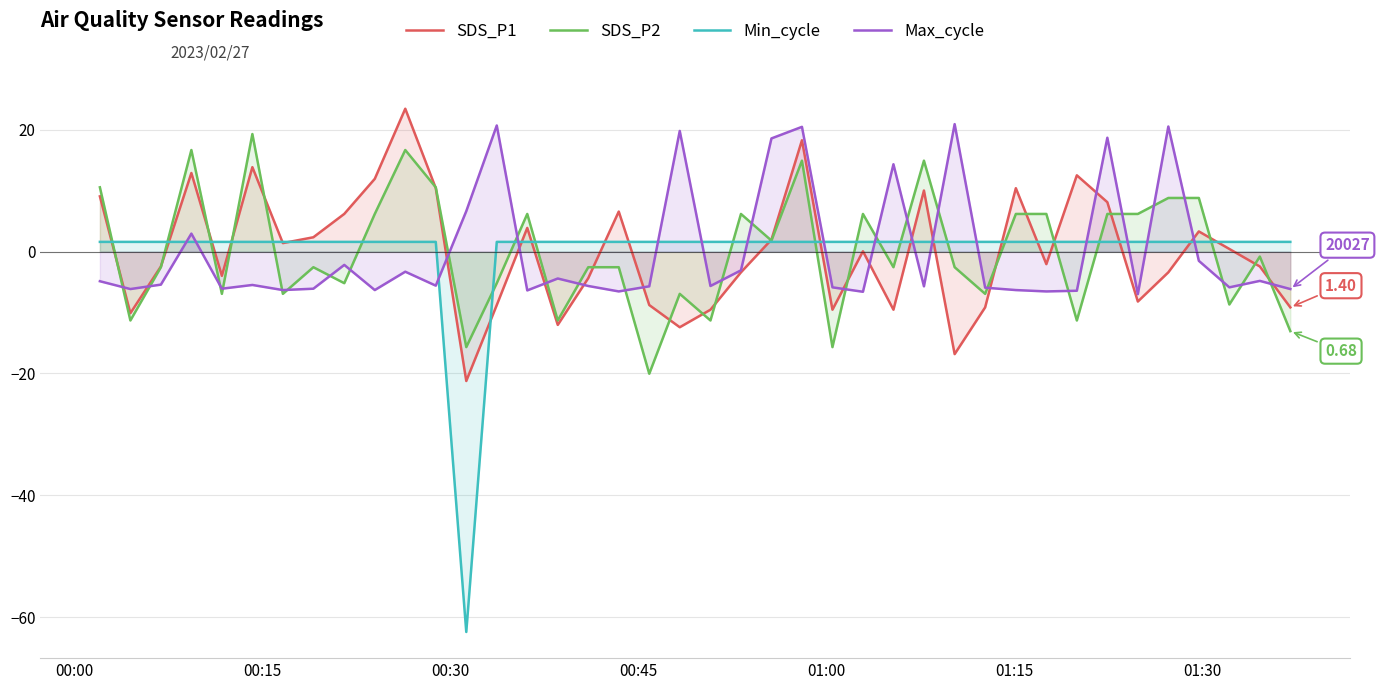

What is the maximum value shown in the chart?

23.5